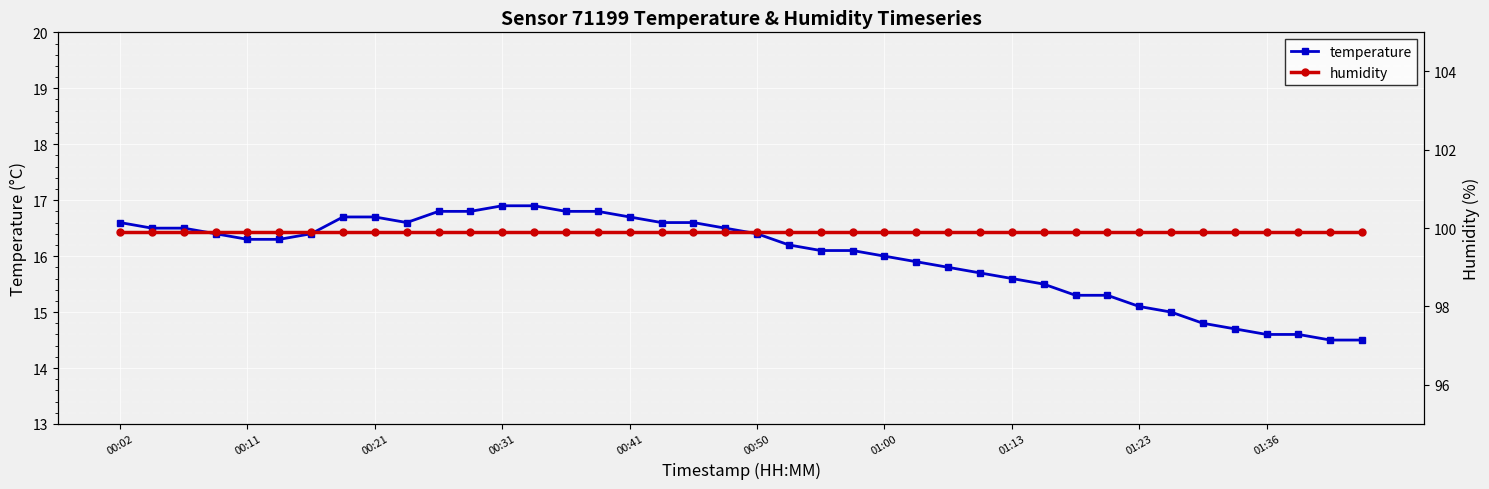

Between 16 and 00:31, which is larger?

16